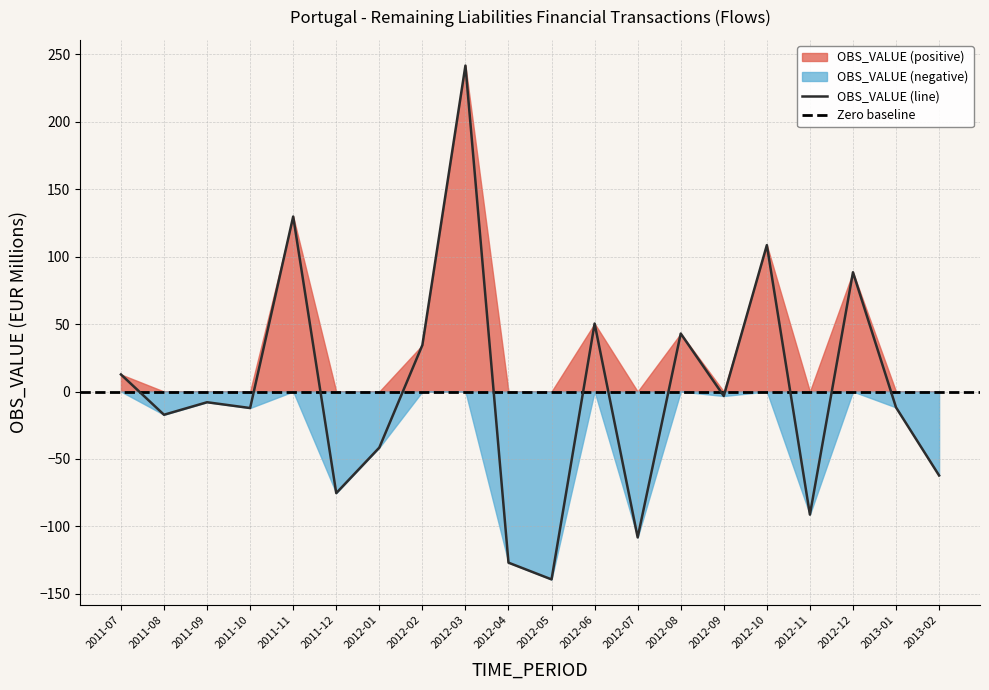

Reading left to right, what are all the values shown in this chart?

12.7	-17.2	-7.9	-12.2	129.8	-75.3	-41.6	34.4	241.7	-126.9	-139.3	50.4	-108.2	43.0	-3.3	108.6	-91.3	88.4	-11.8	-62.3